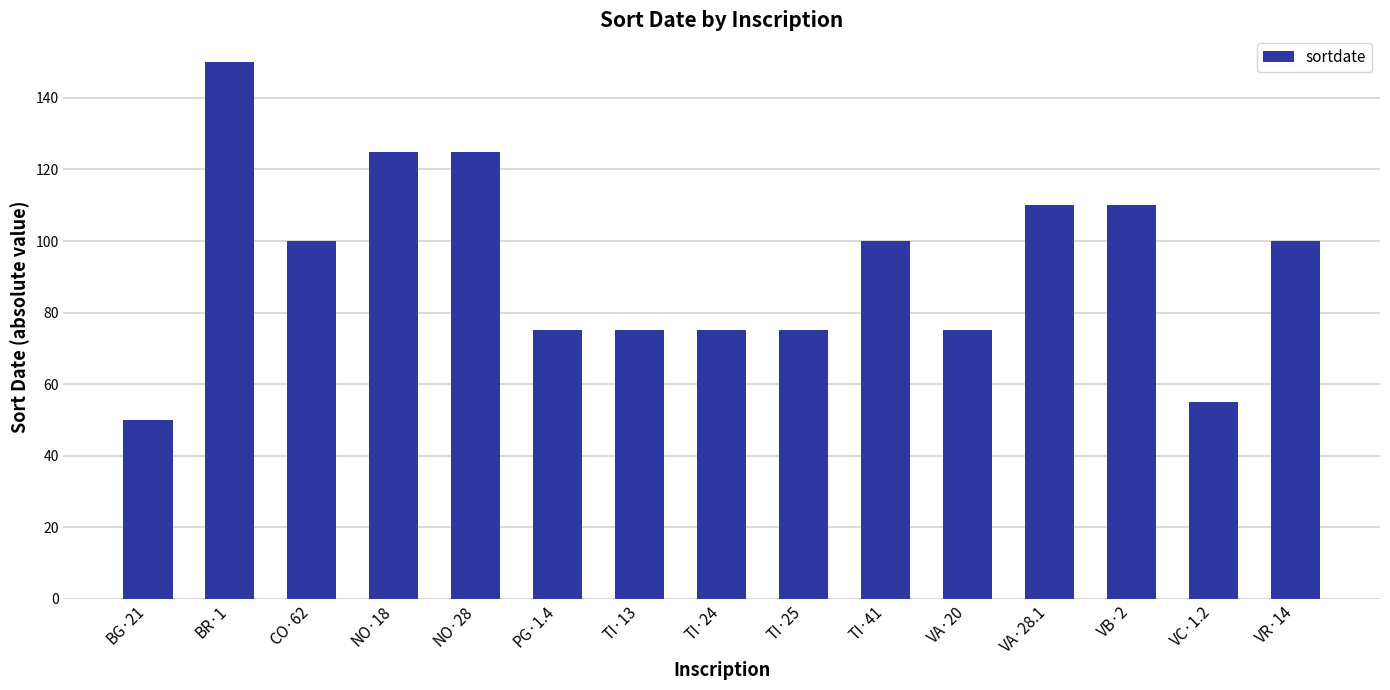

Reading right to left, list all the values displayed in this chart.

VR·14=100	VC·1.2=55	VB·2=110	VA·28.1=110	VA·20=75	TI·41=100	TI·25=75	TI·24=75	TI·13=75	PG·1.4=75	NO·28=125	NO·18=125	CO·62=100	BR·1=150	BG·21=50